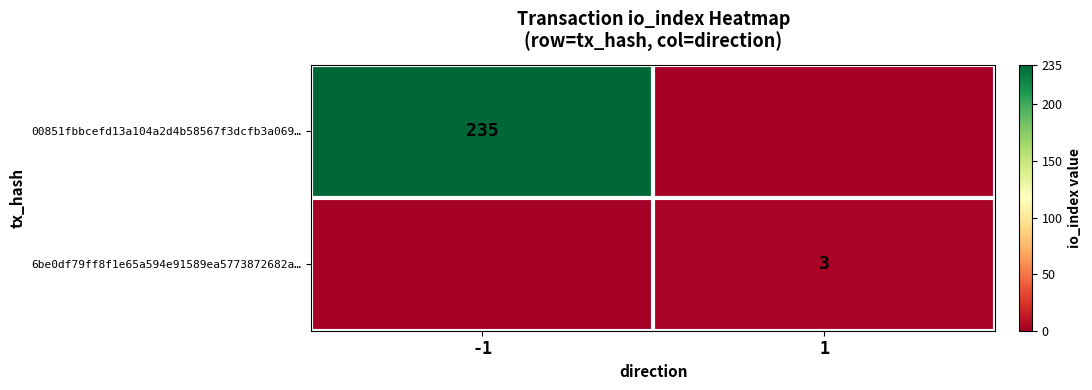

At which category does the chart reach its peak across all series?

-1